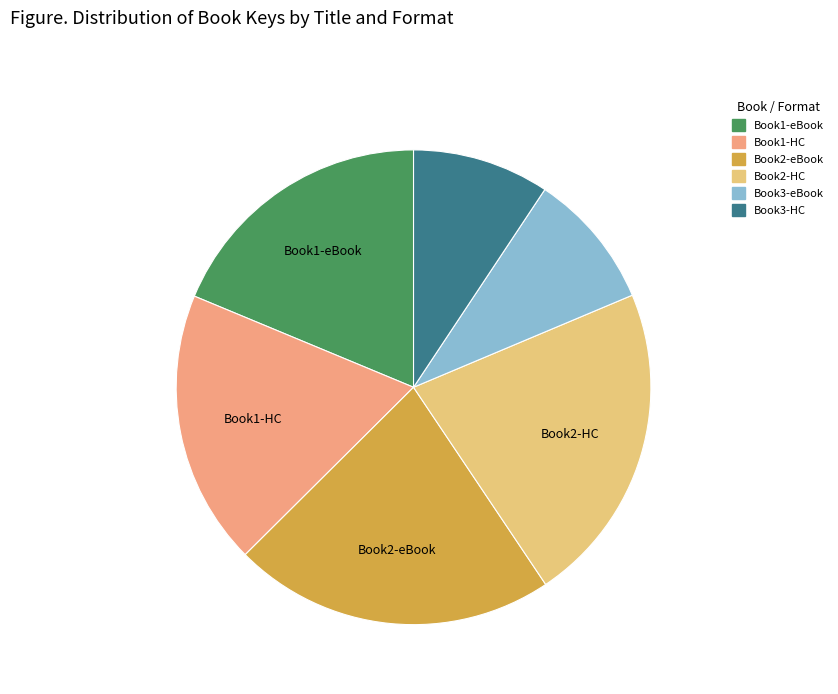

Is it true that Book2-HC is 22% of the pie?

True